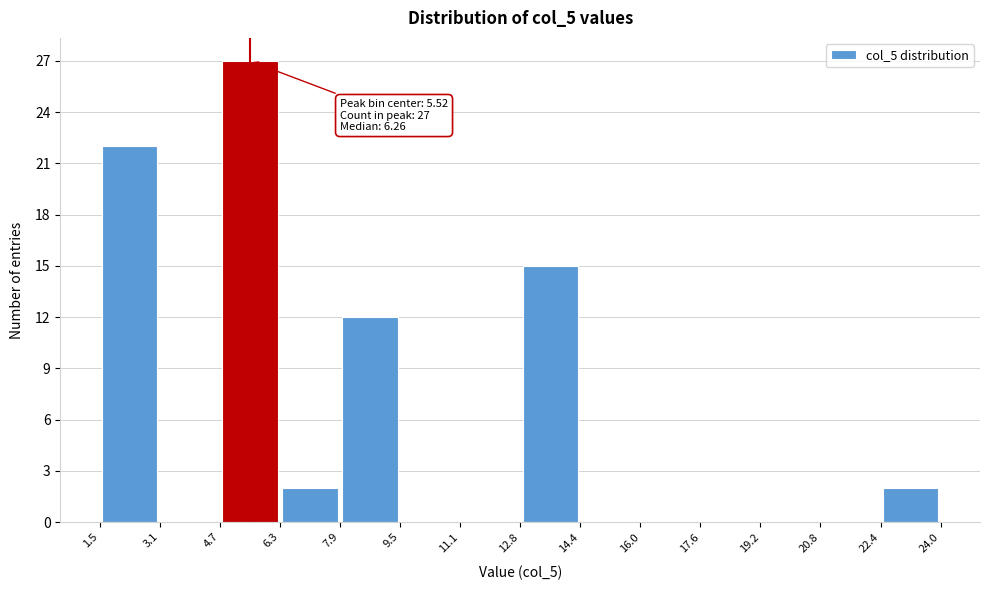

Over which range of the x-axis is the bar tallest?

4.7 to 6.3